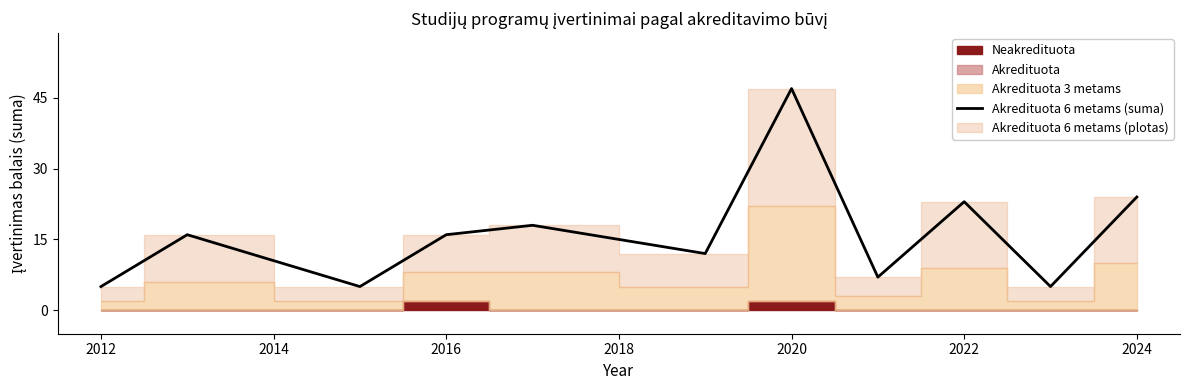

At which label does Akredituota 6 metams (suma) reach its peak?

2020